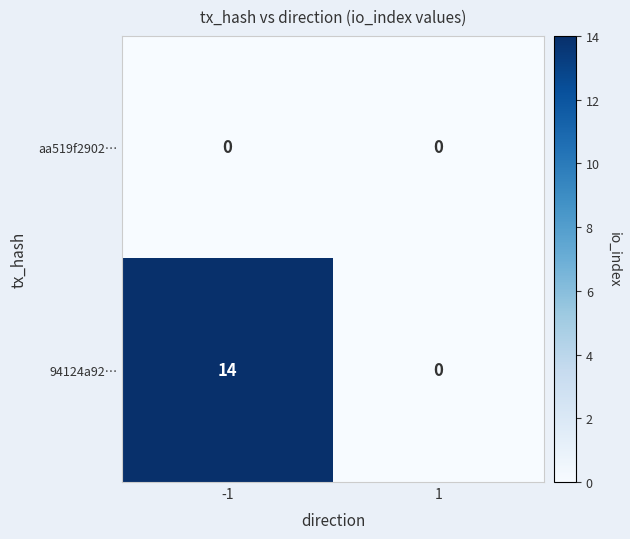

At which category does the chart reach its peak across all series?

-1